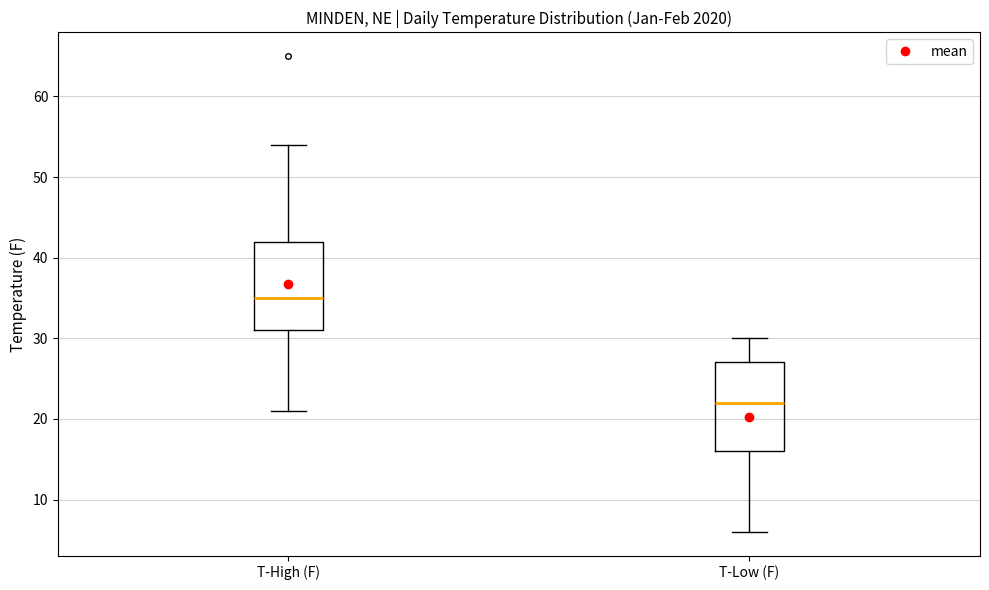

Reading left to right, read every box against the y-axis: the position of its median line, the range the box covers, and the ends of its whiskers. The values are not printed on the chart, so give them approximately, as read against the axis.

T-High (F): median 35, box 31 to 42, whiskers 21 to 54
T-Low (F): median 22, box 16 to 27, whiskers 6 to 30